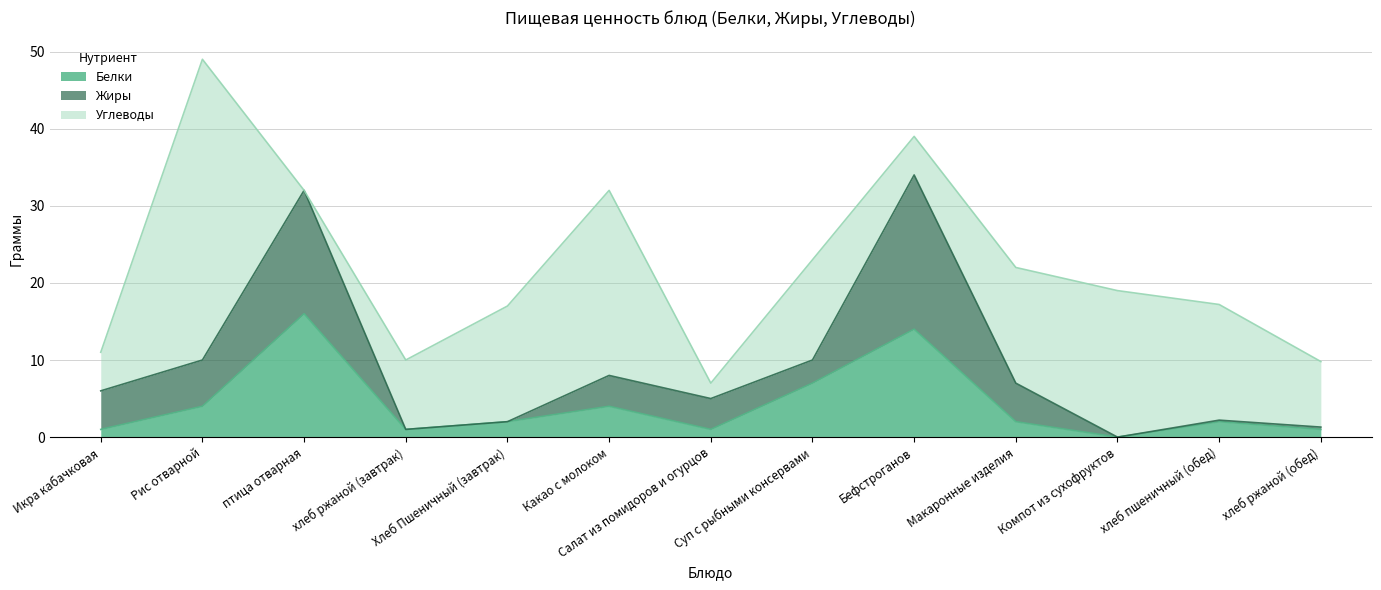

Where is the first local maximum for Белки?

птица отварная